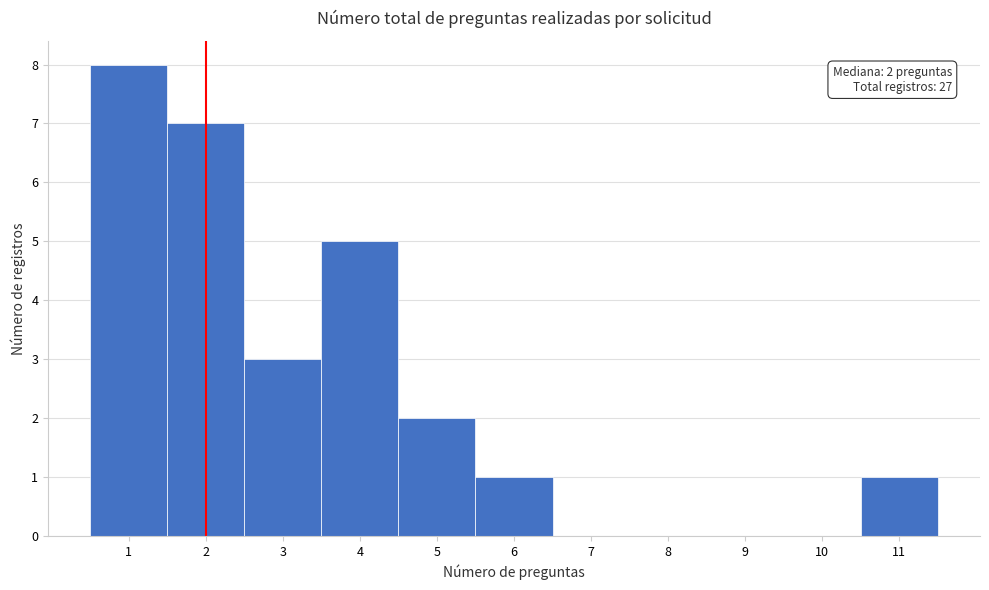

Over which range of the x-axis is the bar tallest?

0.5 to 1.5